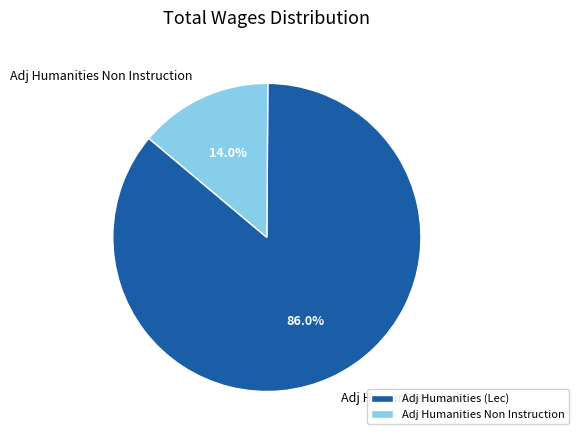

What is the ratio of the value at Adj Humanities (Lec) to the value at Adj Humanities Non Instruction?

6.1